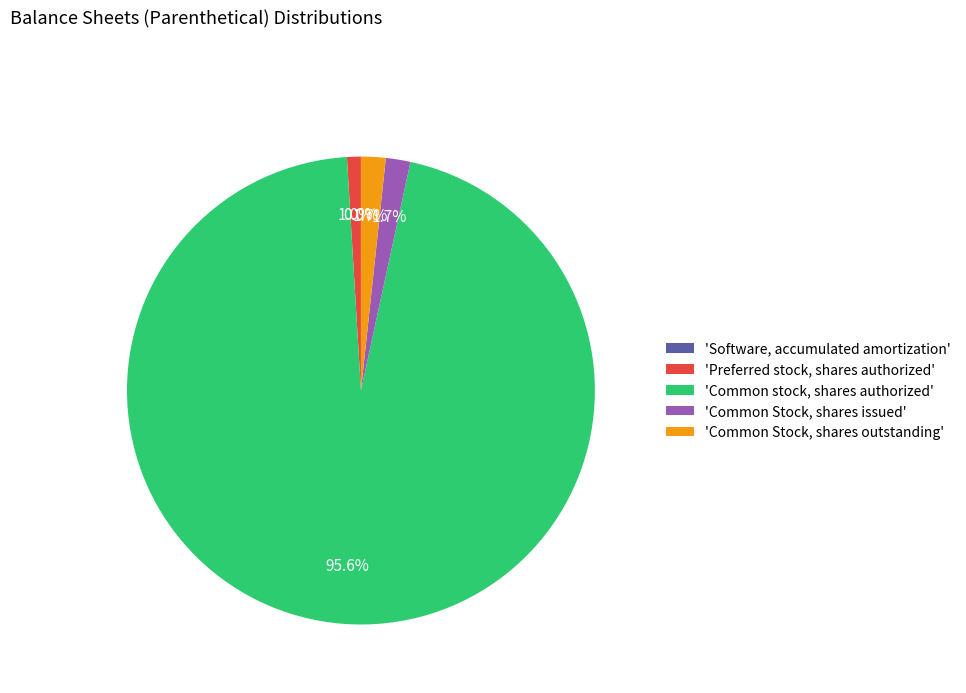

Which has a higher value, 'Common Stock, shares outstanding' or 'Preferred stock, shares authorized'?

'Common Stock, shares outstanding'